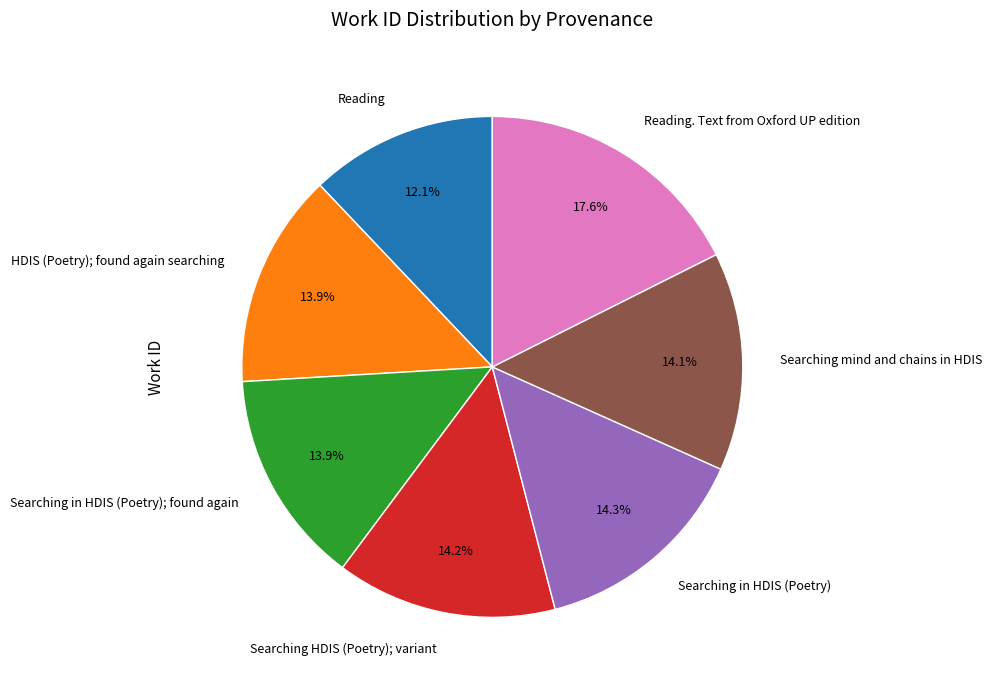

Which category has the biggest portion of the pie?

Reading. Text from Oxford UP edition